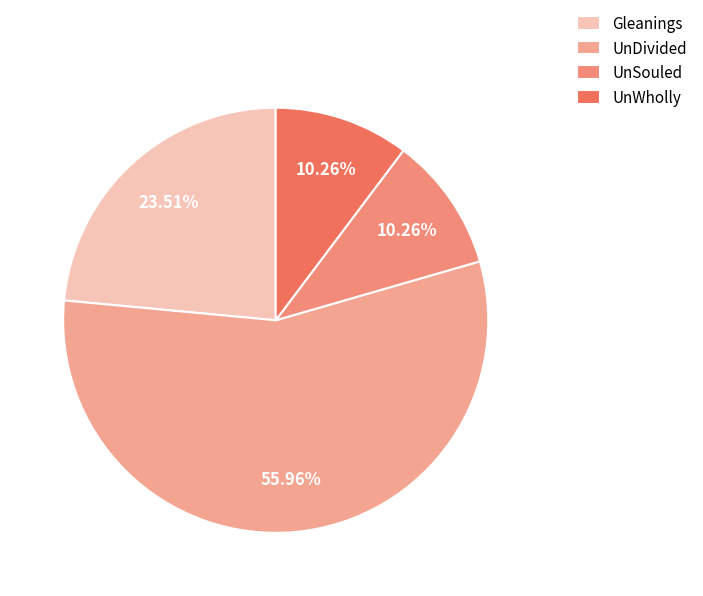

To the nearest percent, what percentage of the pie is Gleanings?

24%